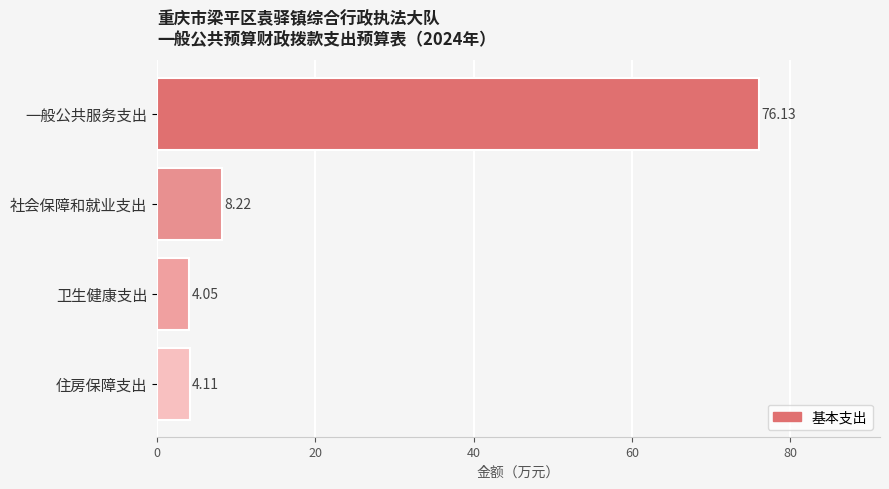

What is the average value?

23.1